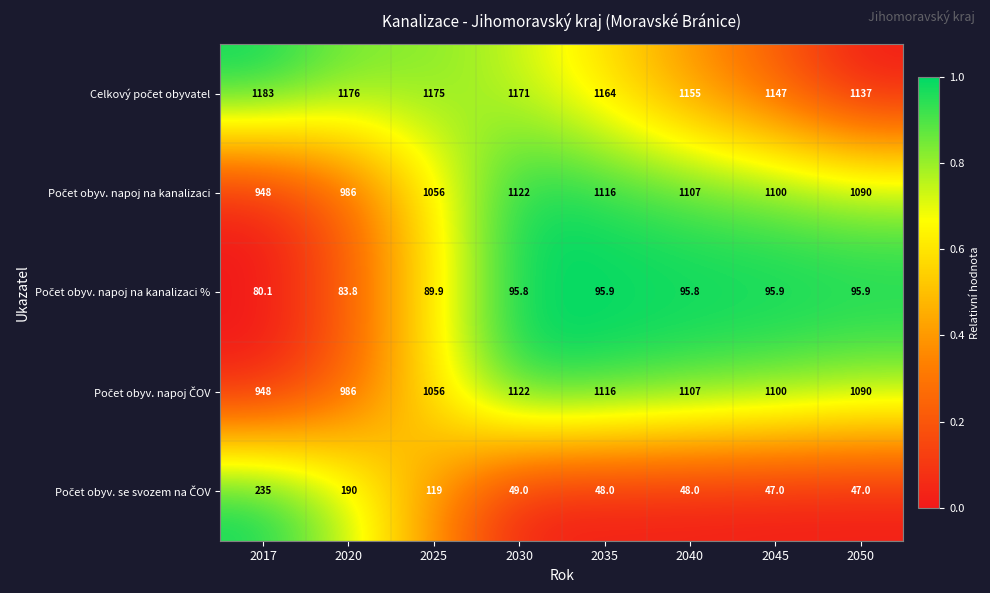

What is the difference between the highest and lowest values at 2025?

1085.1